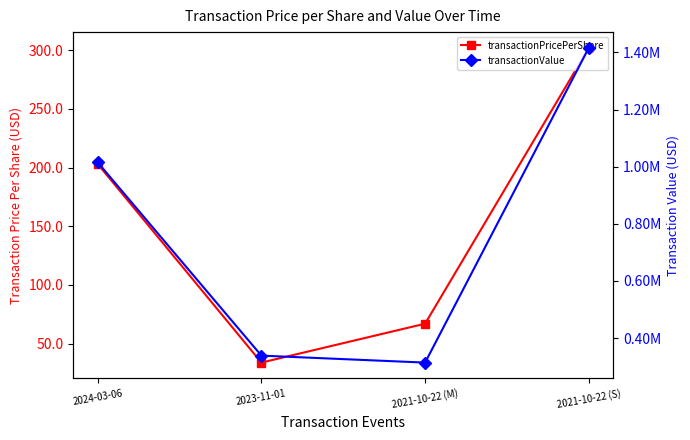

What is the difference between the second highest and minimum values in the transactionValue series?

700767.0